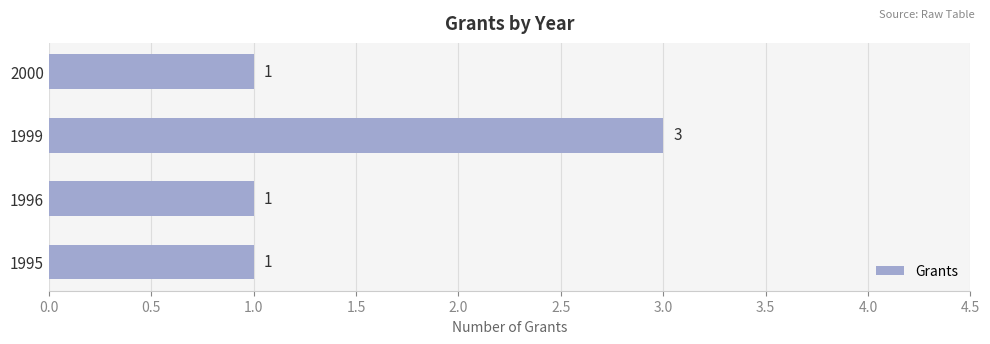

What is the greatest value displayed?

3